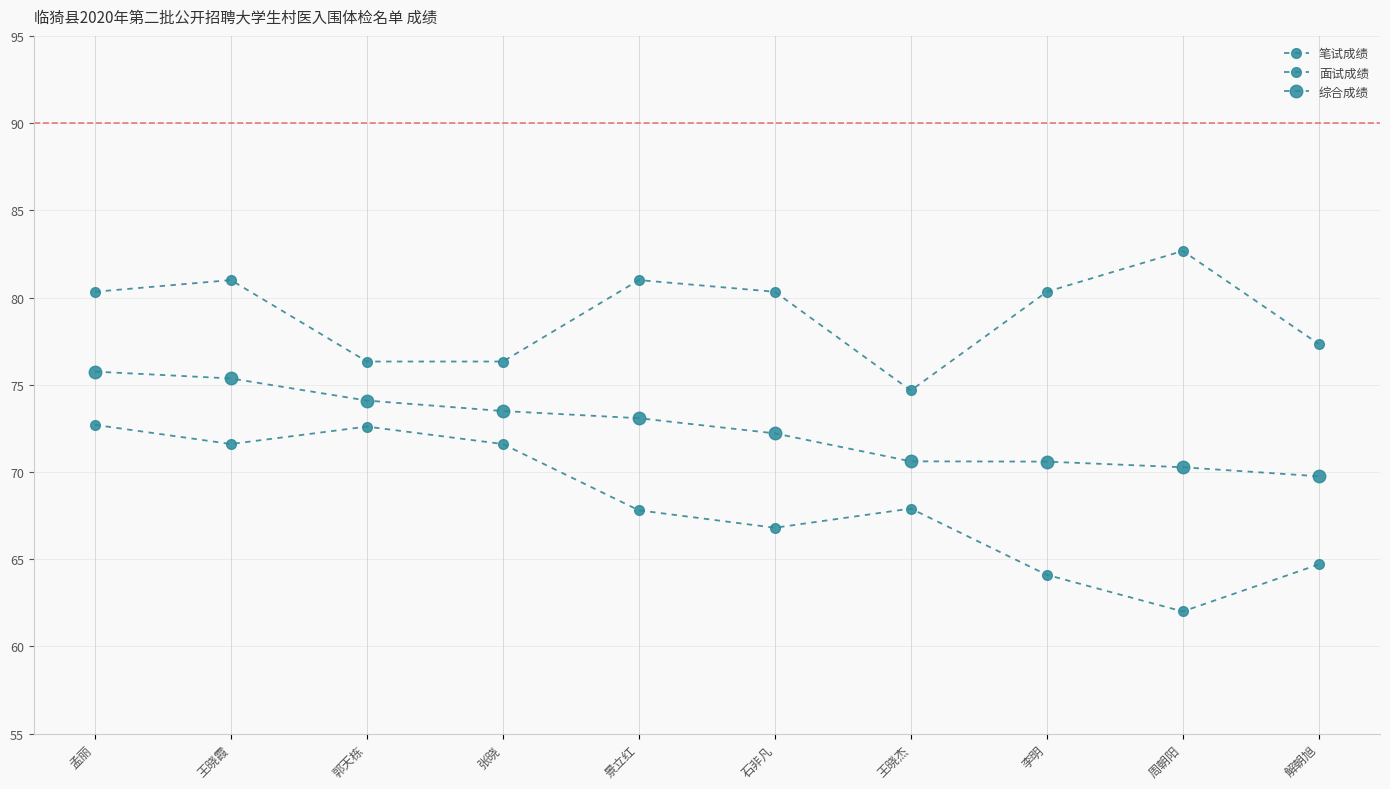

What is the sum of the 面试成绩 values at 张晓 and 景立红?

157.3